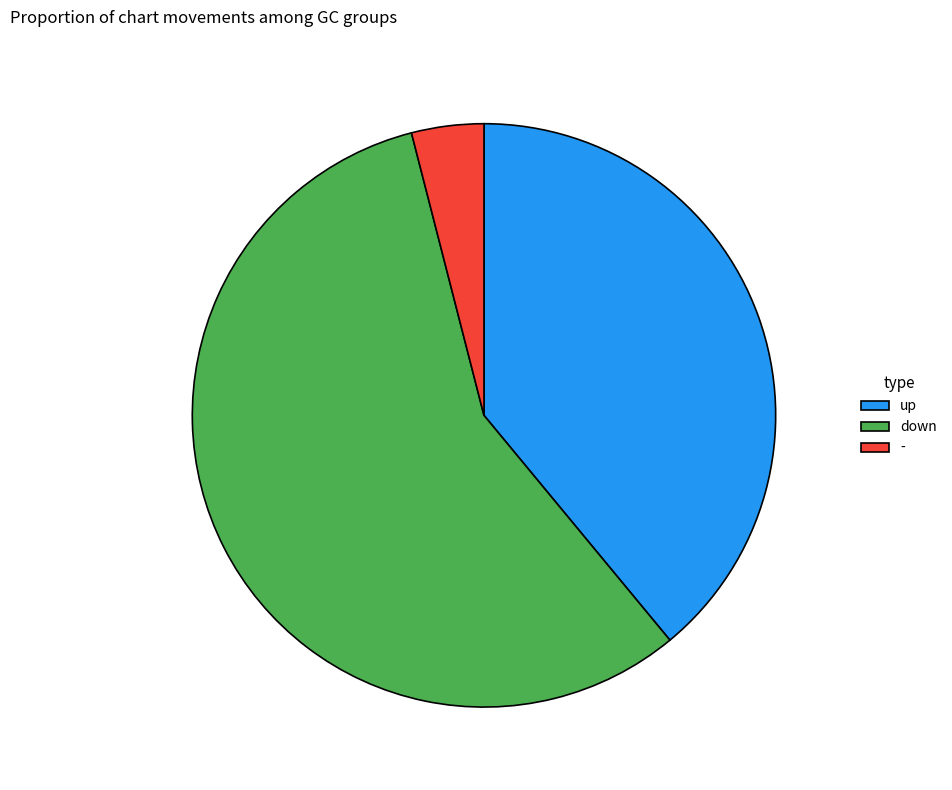

Which slice is the largest?

down